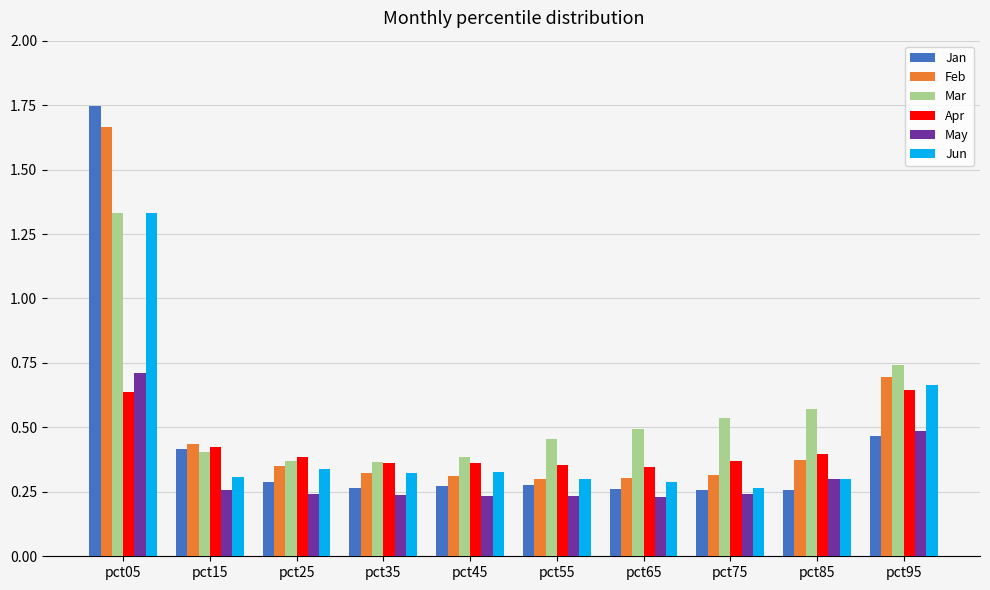

Are the bars grouped side by side (vs. stacked)?

Yes